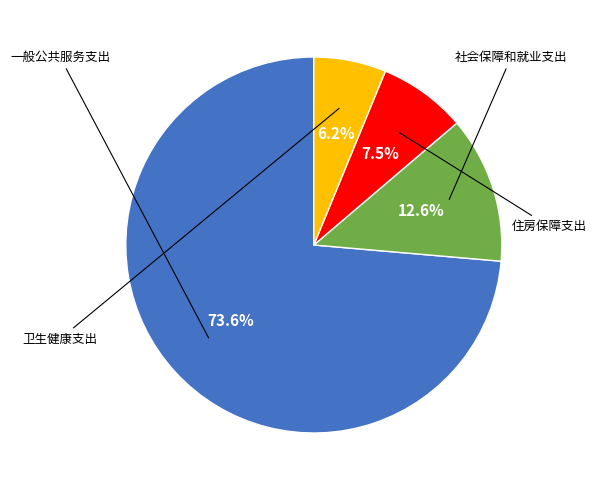

Does any single category account for the majority?

Yes